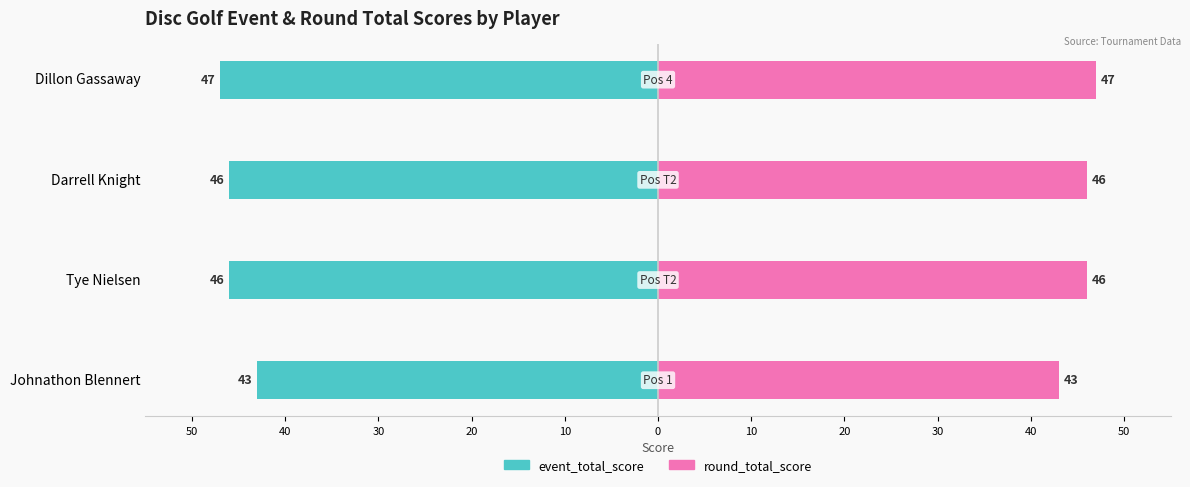

What is the greatest value displayed?

47